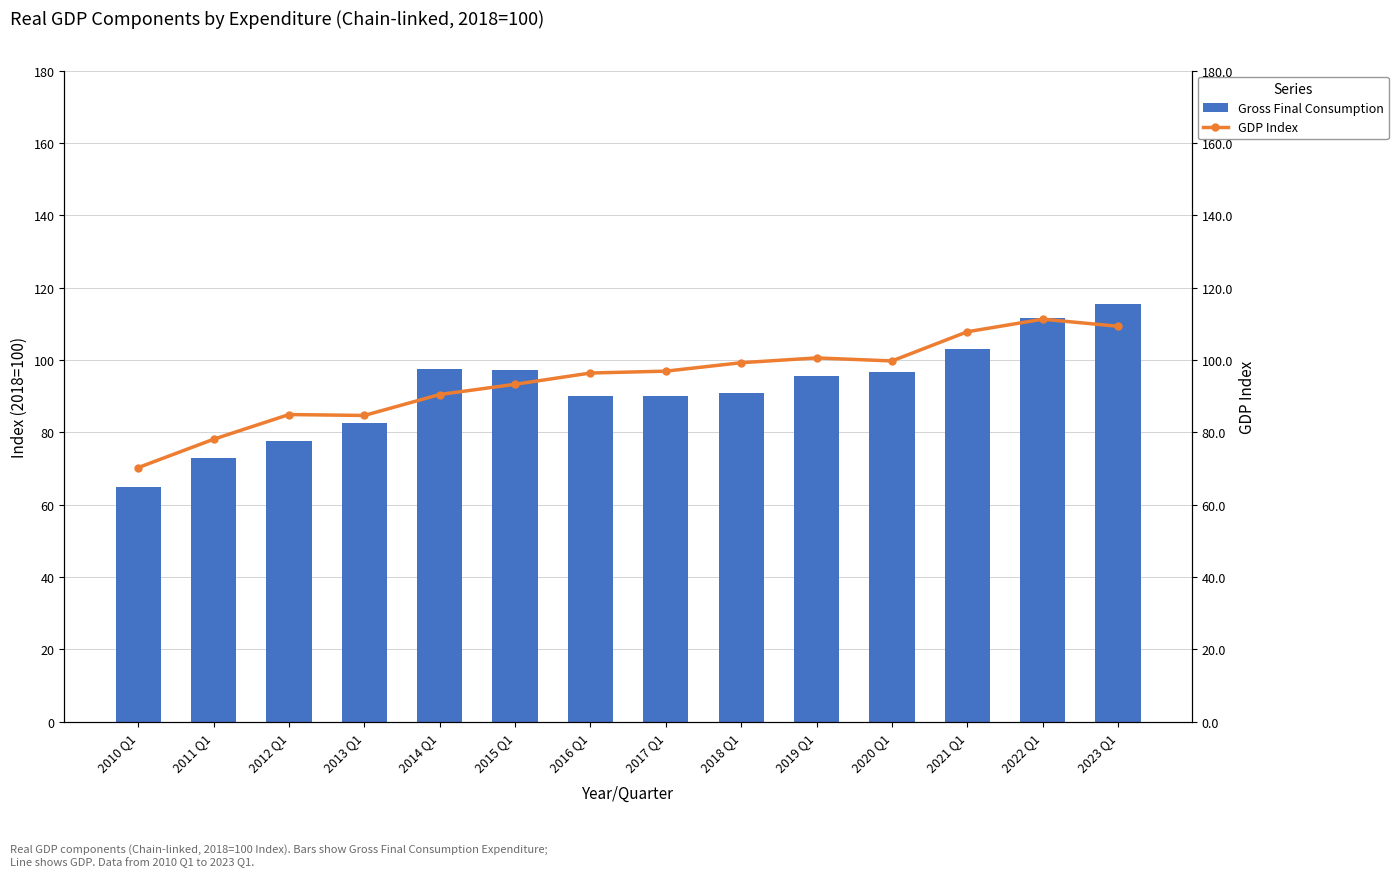

Is it true that Gross Final Consumption equals 151.5 at 2018 Q1?

False